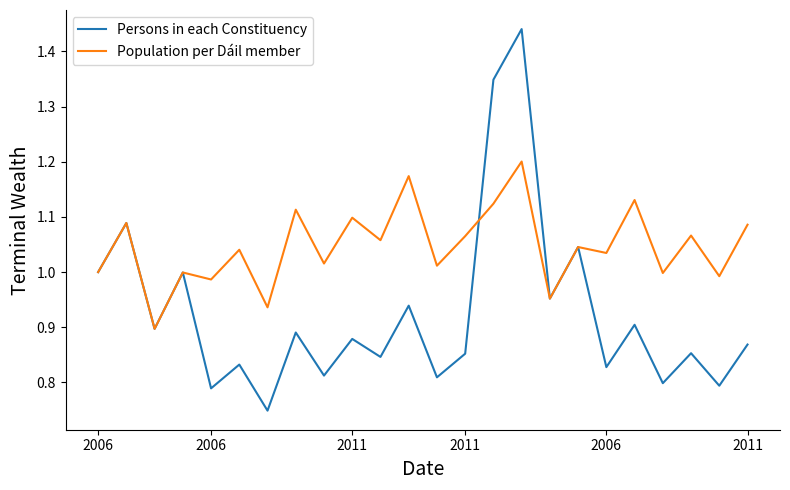

Rank the series by their maximum value, from lowest to highest.

Population per Dáil member, Persons in each Constituency